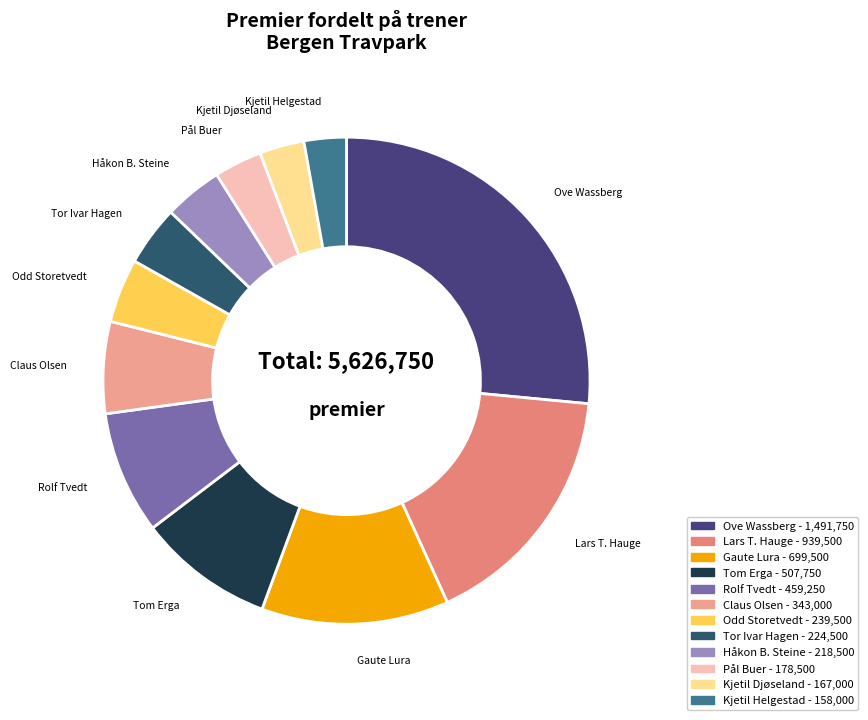

Is the sum of Claus Olsen and Tom Erga greater than half?

No